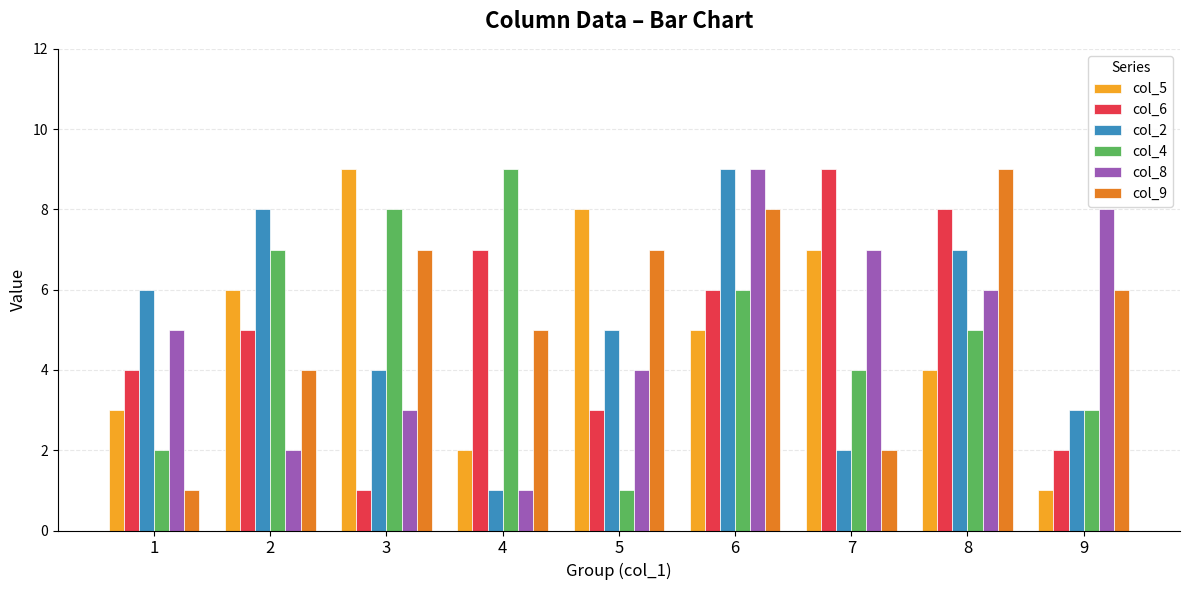

How many data points does each series have?

9